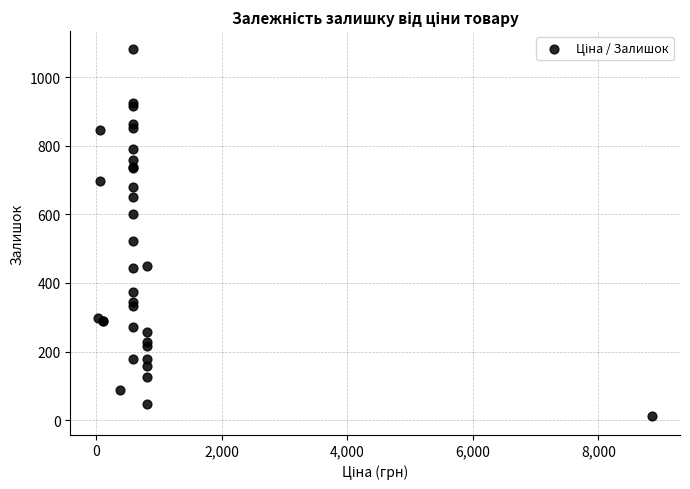

What Y value in the scatter plot is closest to 546?

523